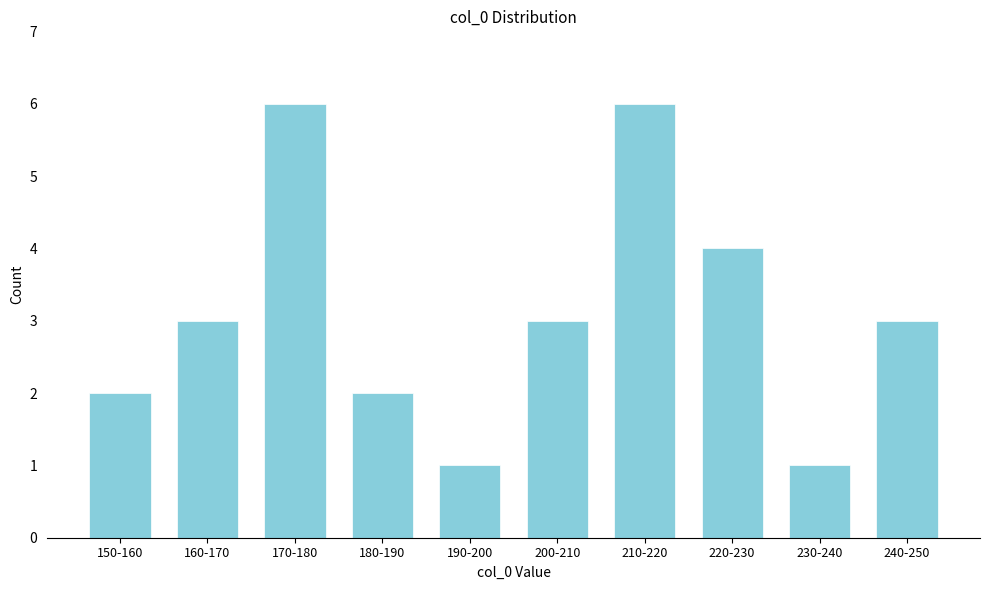

Reading right to left, list all the values displayed in this chart.

3	1	4	6	3	1	2	6	3	2